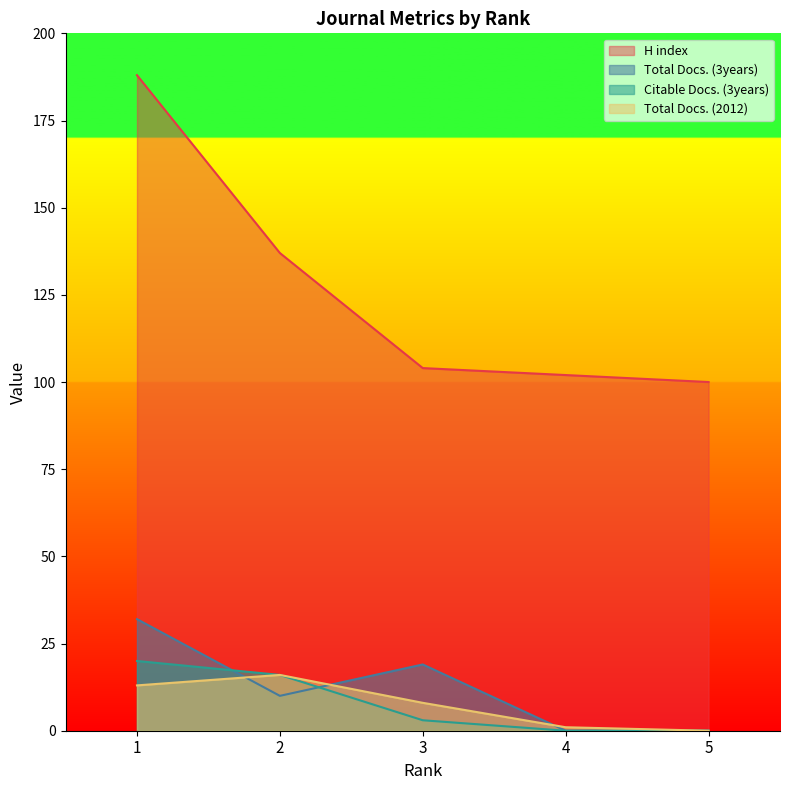

The Citable Docs. (3years) series shows 3 at 3. True or false?

True